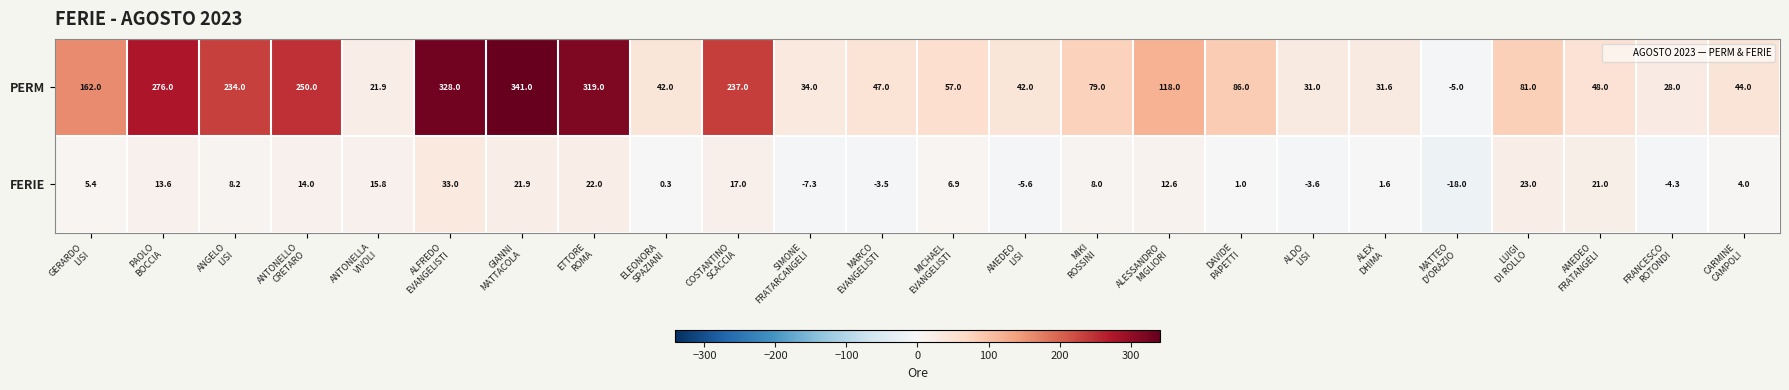

True or false: FERIE has a value of 5.5 at PAOLO BOCCIA.

False